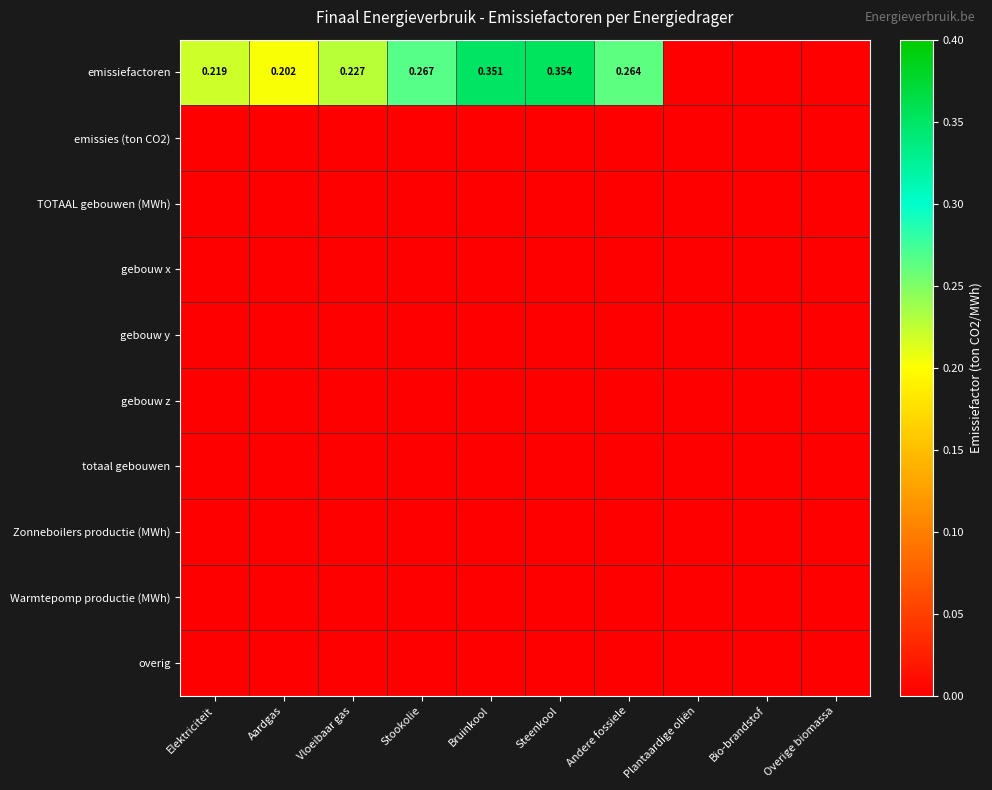

List the series in order of their peak value, lowest first.

emissies (ton CO2), TOTAAL gebouwen (MWh), gebouw x, gebouw y, gebouw z, totaal gebouwen, Zonneboilers productie (MWh), Warmtepomp productie (MWh), overig, emissiefactoren